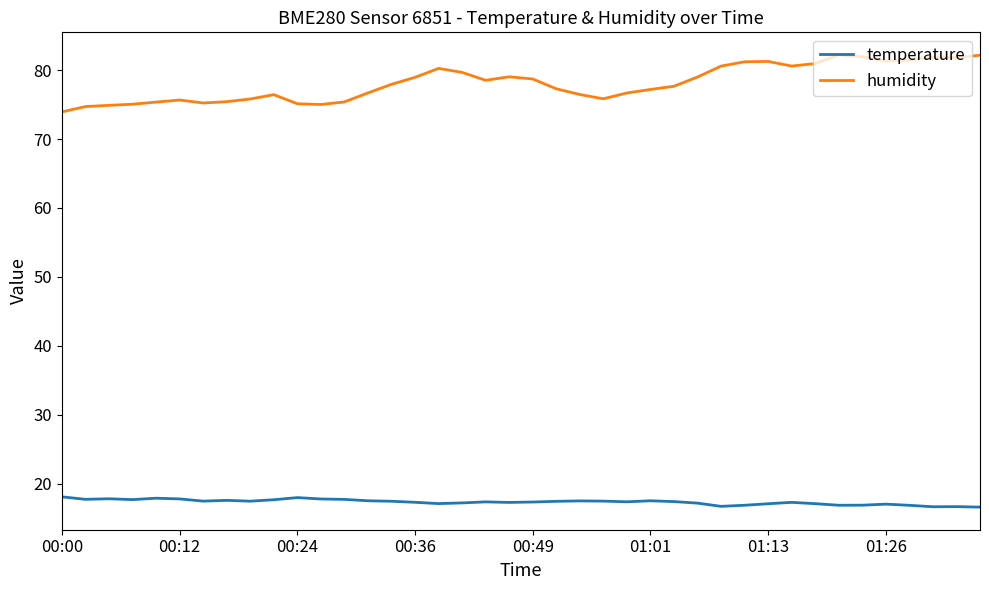

Which series has the largest total across all categories?

humidity